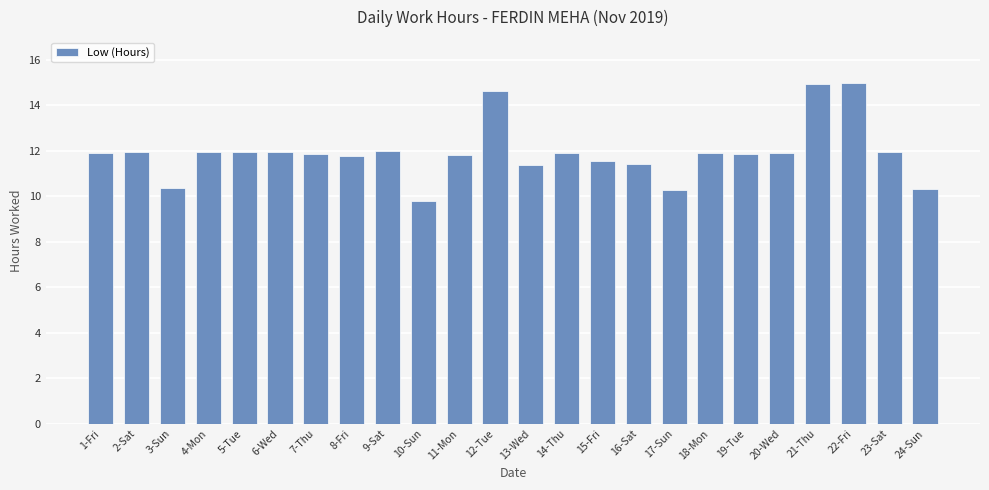

How many categories are shown in the chart?

24